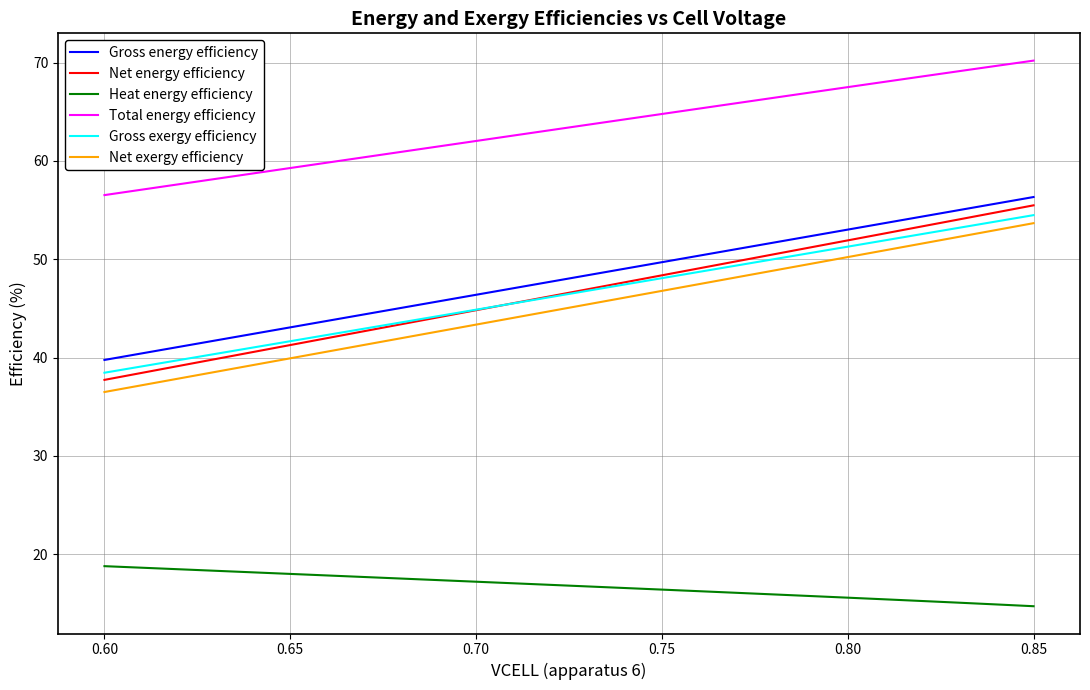

What is the difference between the maximum and minimum values in the Total energy efficiency series?

13.7